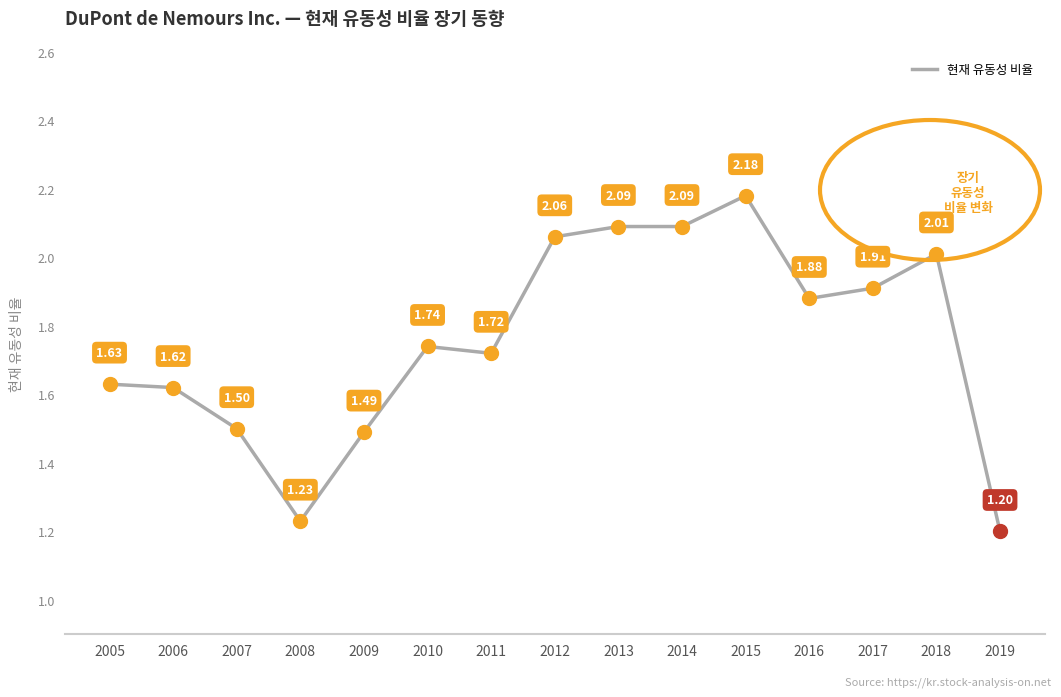

At which label is the value closest to 1?

2019